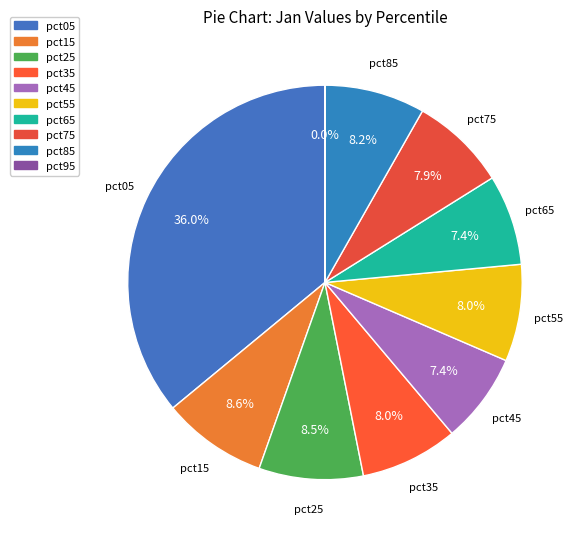

To the nearest percent, what is the difference between the pct15 and pct75 slice percentages?

1%